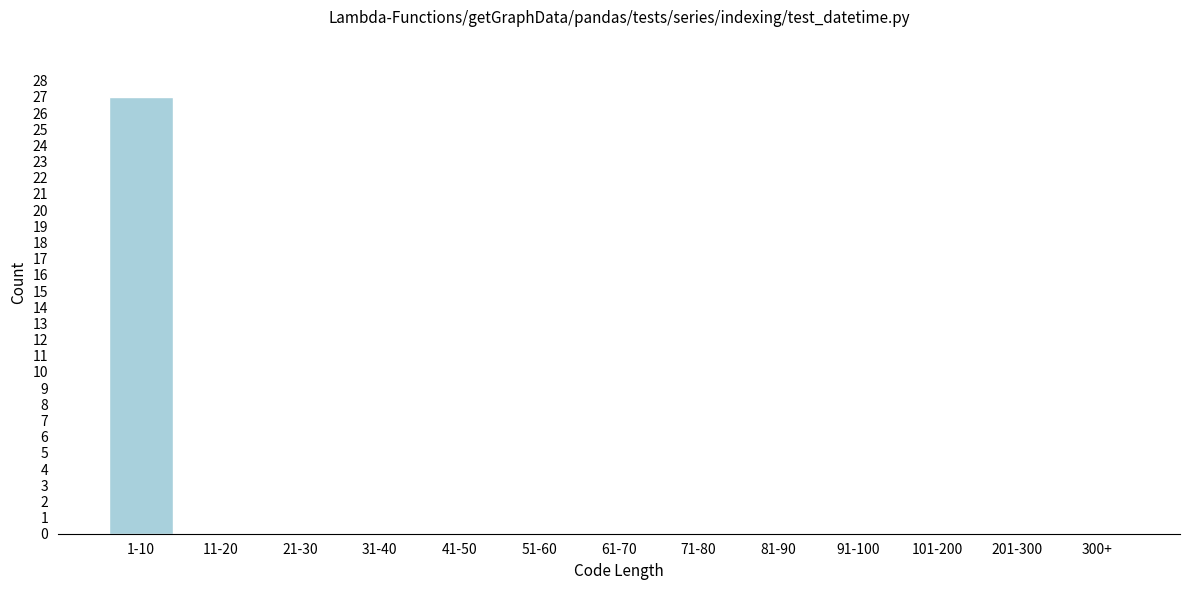

Reading left to right, list all the values displayed in this chart.

1-10=27	11-20=0	21-30=0	31-40=0	41-50=0	51-60=0	61-70=0	71-80=0	81-90=0	91-100=0	101-200=0	201-300=0	300+=0